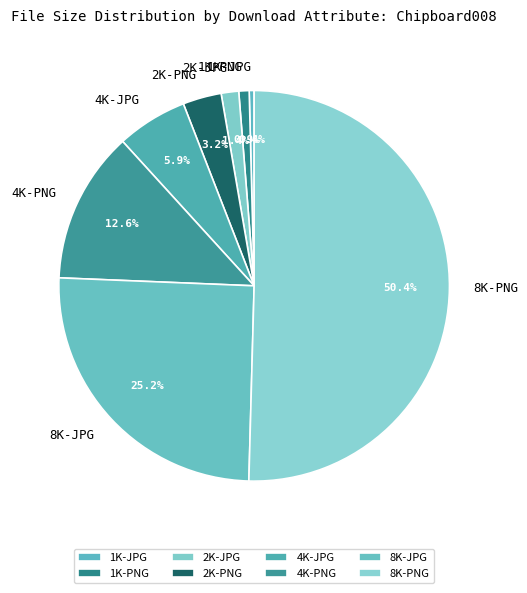

Do 8K-JPG and 4K-JPG together represent more than half of the pie?

No